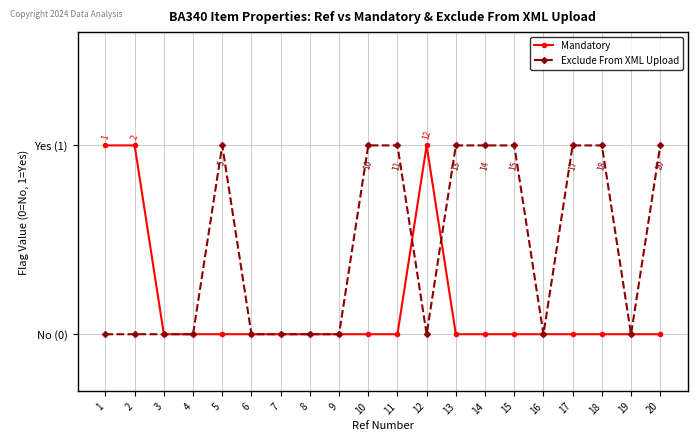

Where do Exclude From XML Upload and Mandatory first cross each other?

11 and 12